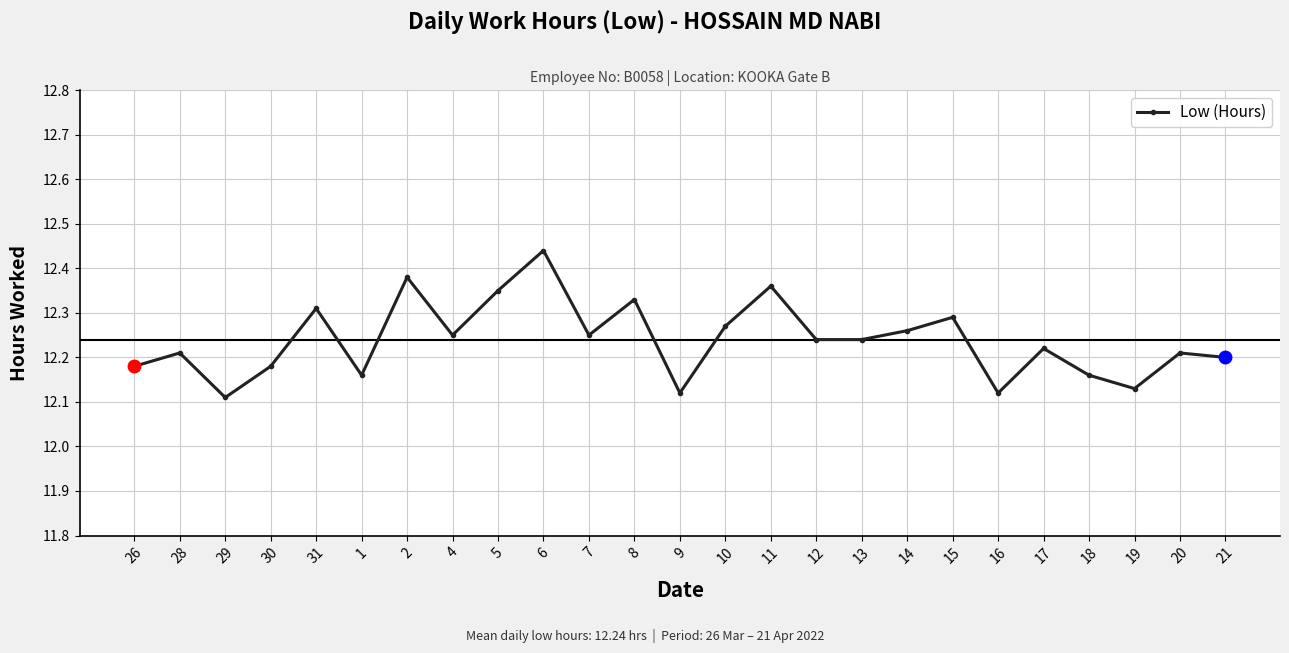

Does the chart display data point markers on the line(s)?

Yes